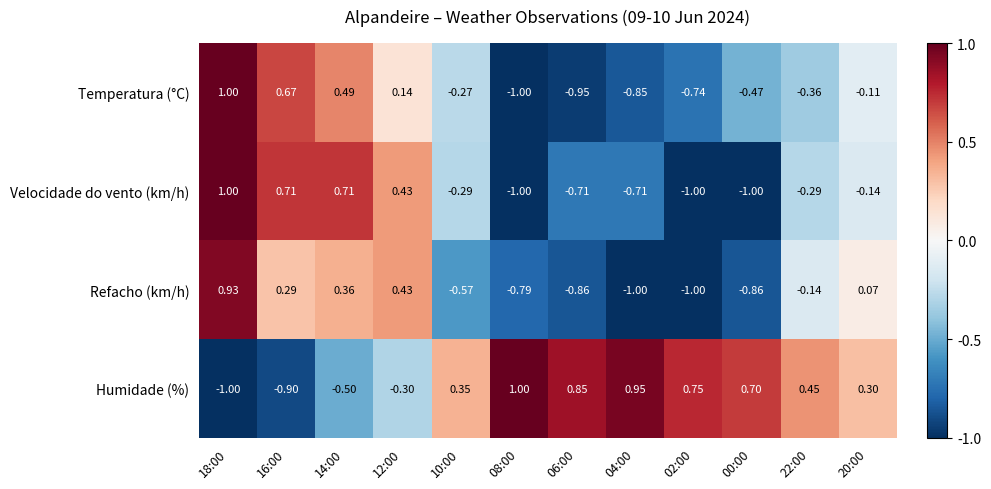

Is the value of Velocidade do vento (km/h) at 00:00 greater than the value of Humidade (%) at 14:00?

No